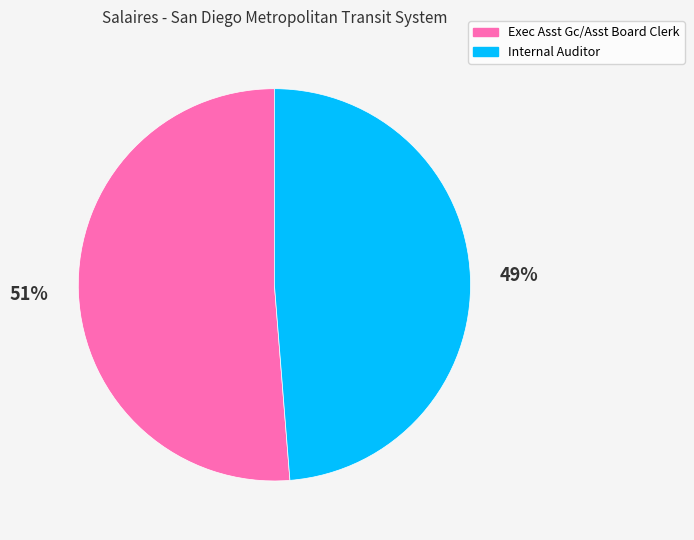

Which category accounts for the majority?

Exec Asst Gc/Asst Board Clerk